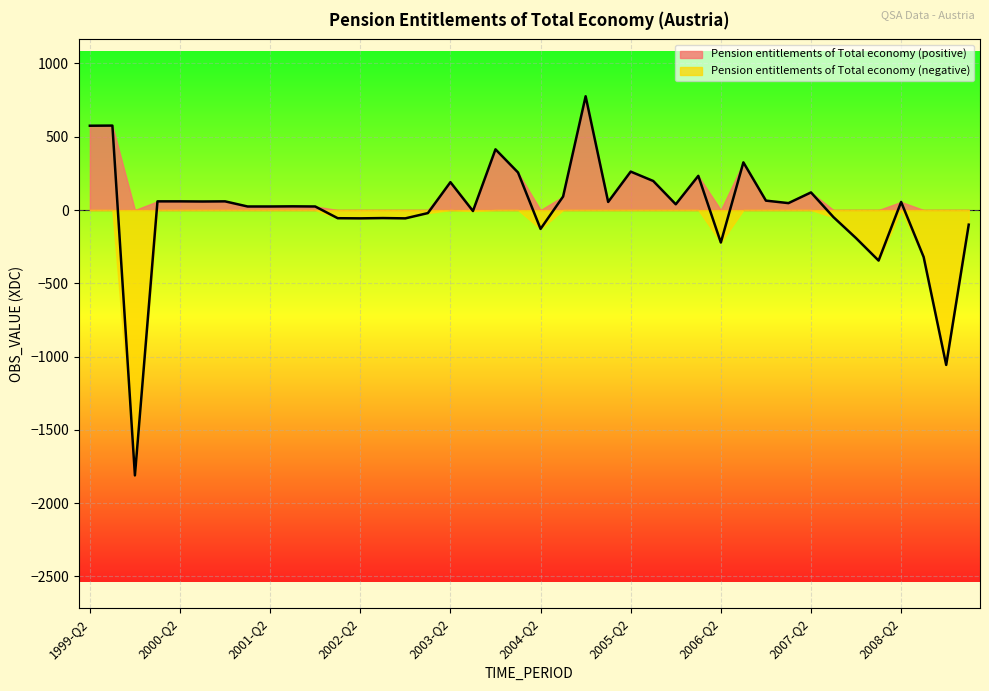

What is the label of the 34th point from the right?

2000-Q4